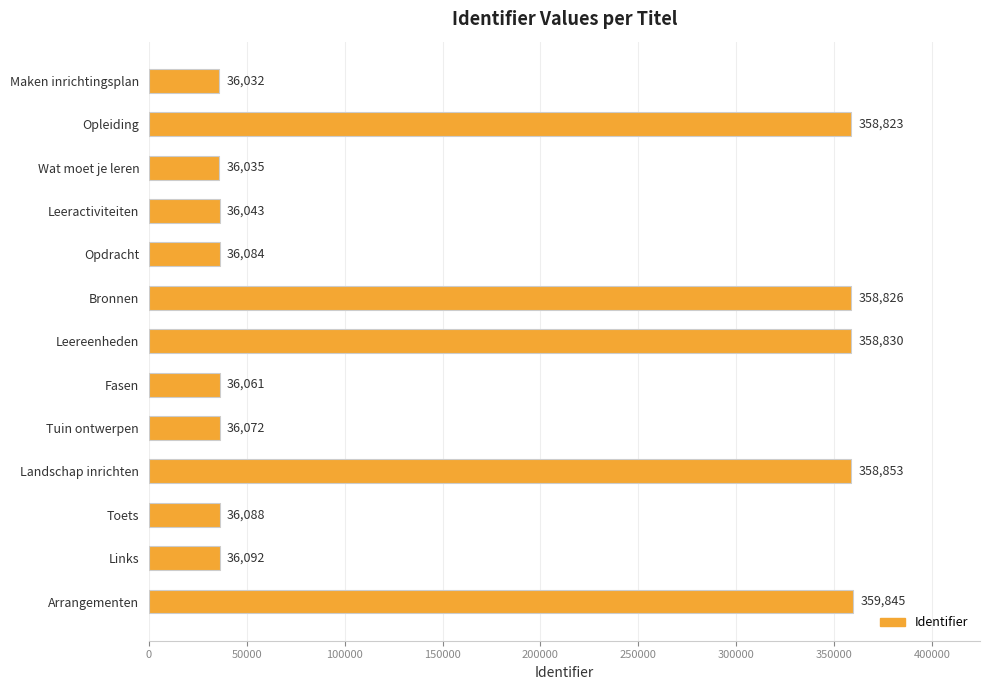

What position from the bottom is Toets?

3